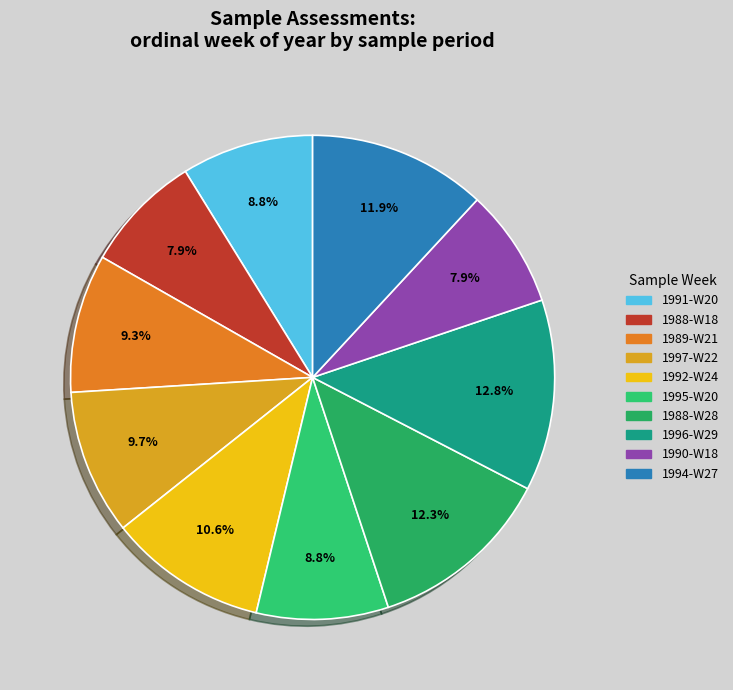

How many segments does this pie chart have?

10